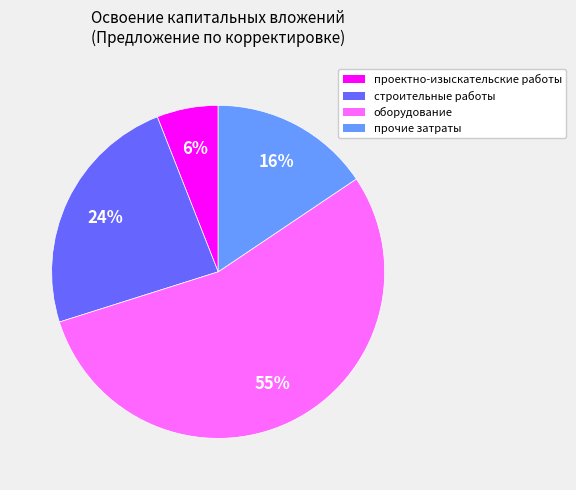

True or false: оборудование accounts for 55% of the total.

True